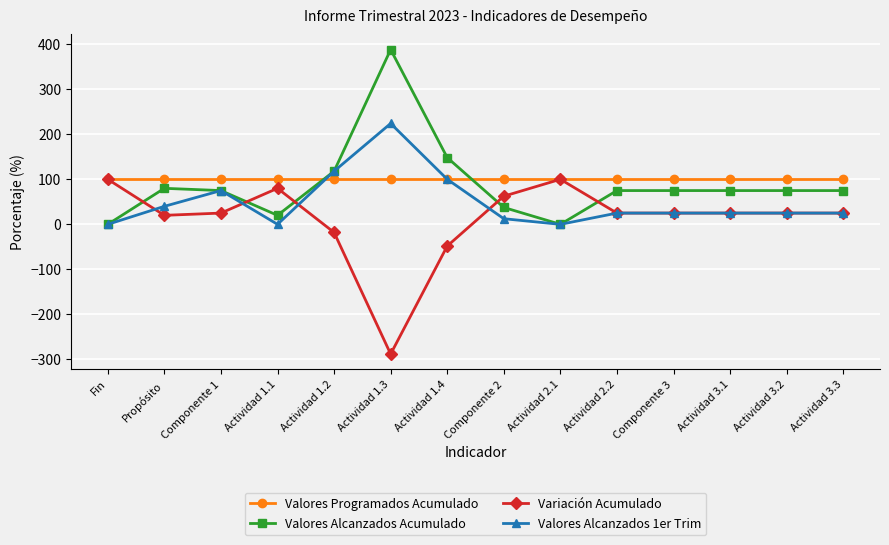

What is the difference between the highest and lowest values at Actividad 3.2?

75.0